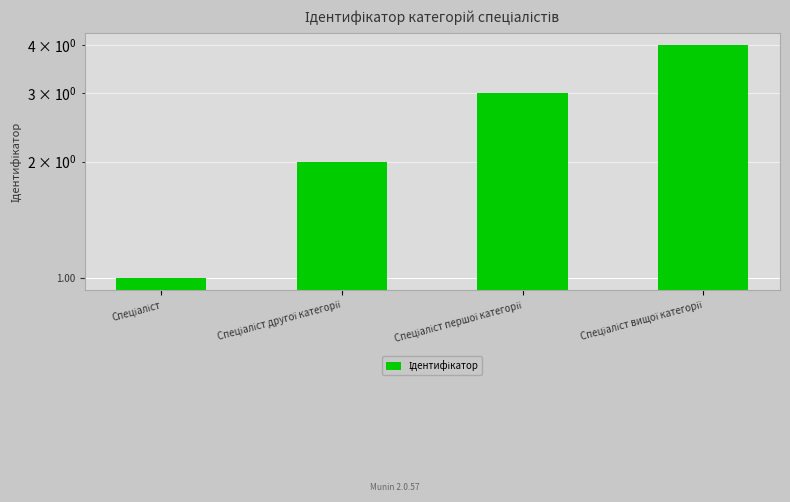

The chart shows a value of 2 at Спеціаліст другої категорії. True or false?

True